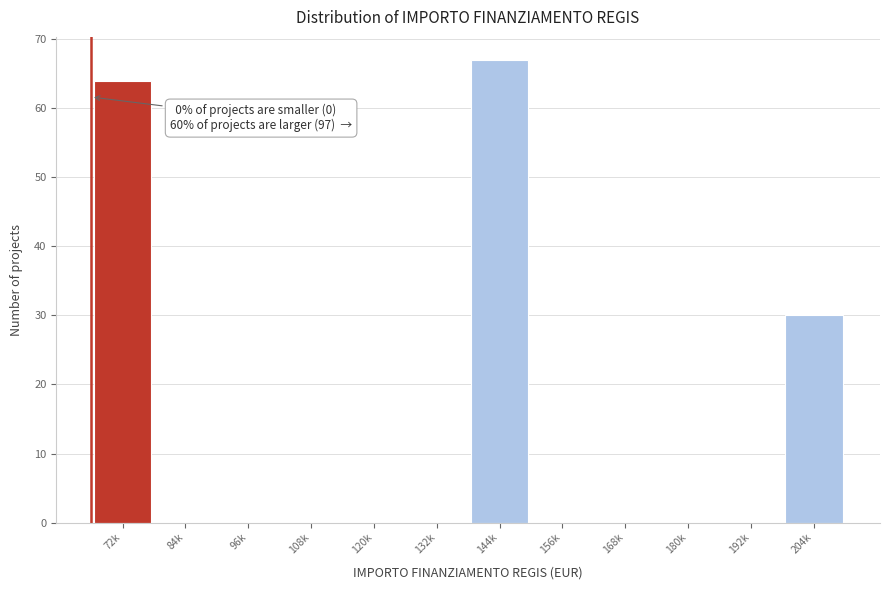

Reading right to left, what are all the values shown in this chart?

204k=30	192k=0	180k=0	168k=0	156k=0	144k=67	132k=0	120k=0	108k=0	96k=0	84k=0	72k=64